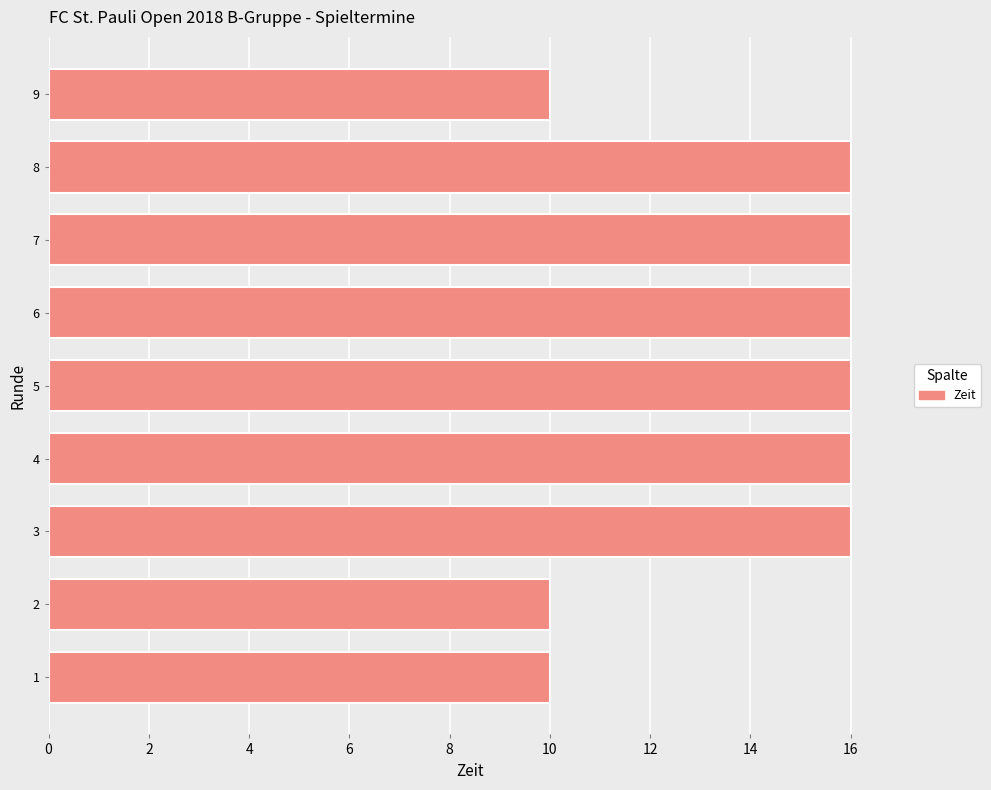

What is the difference between the maximum and minimum values?

6